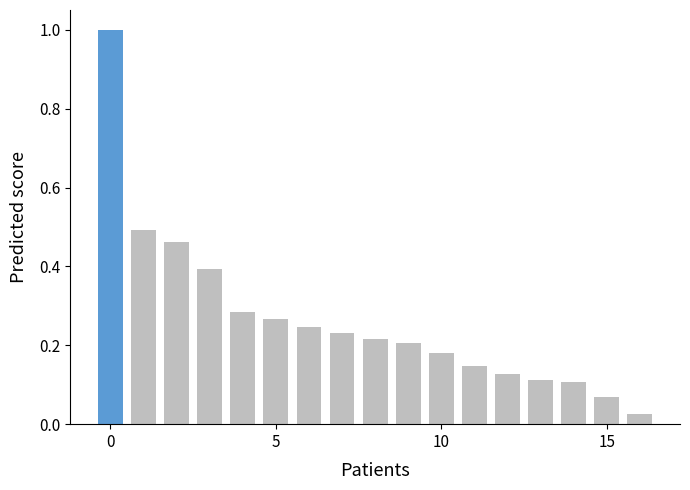

What is the greatest value displayed?

1.0